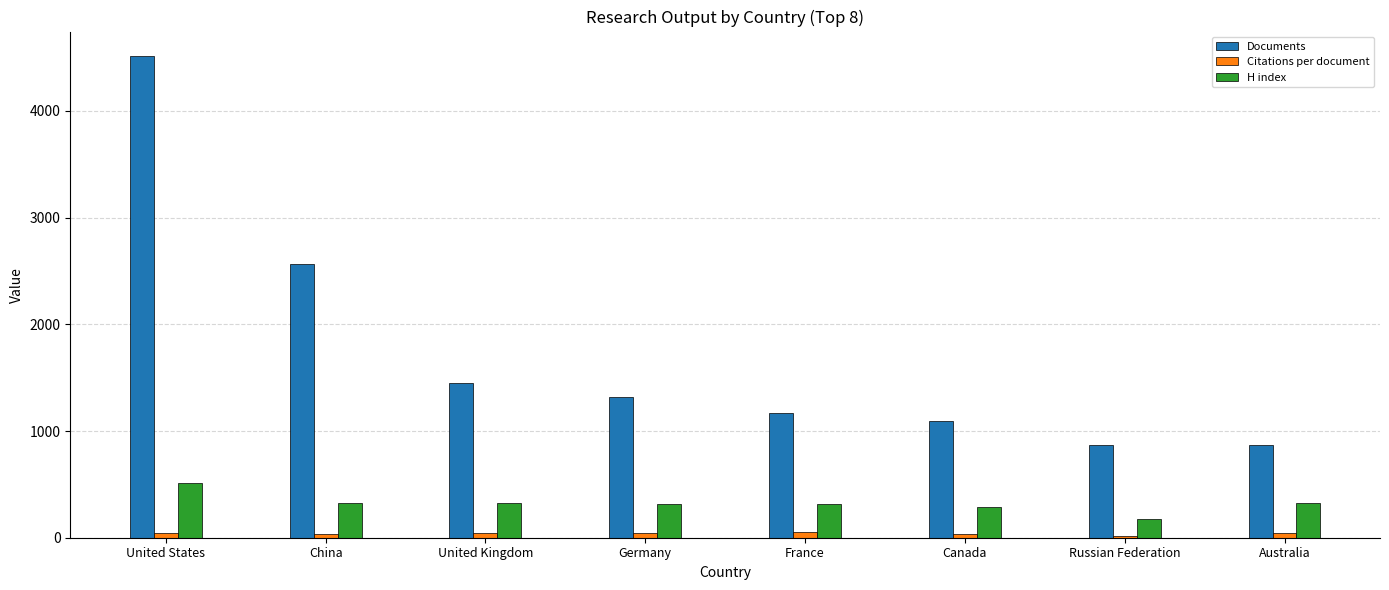

How many data points in Citations per document are above 43?

4